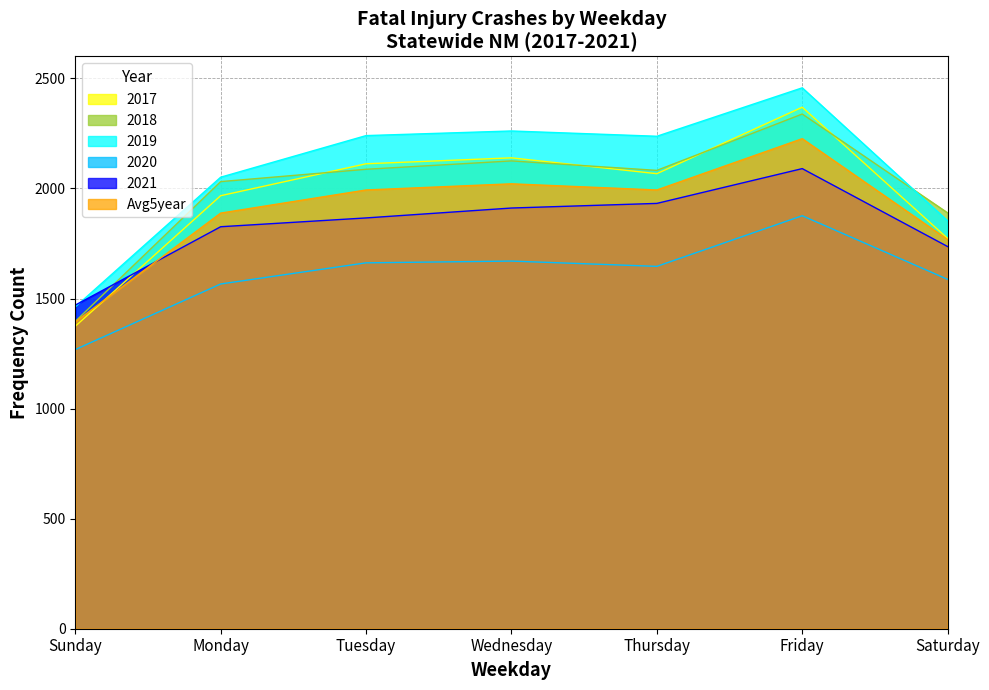

Which category has the lowest value across all series?

Sunday